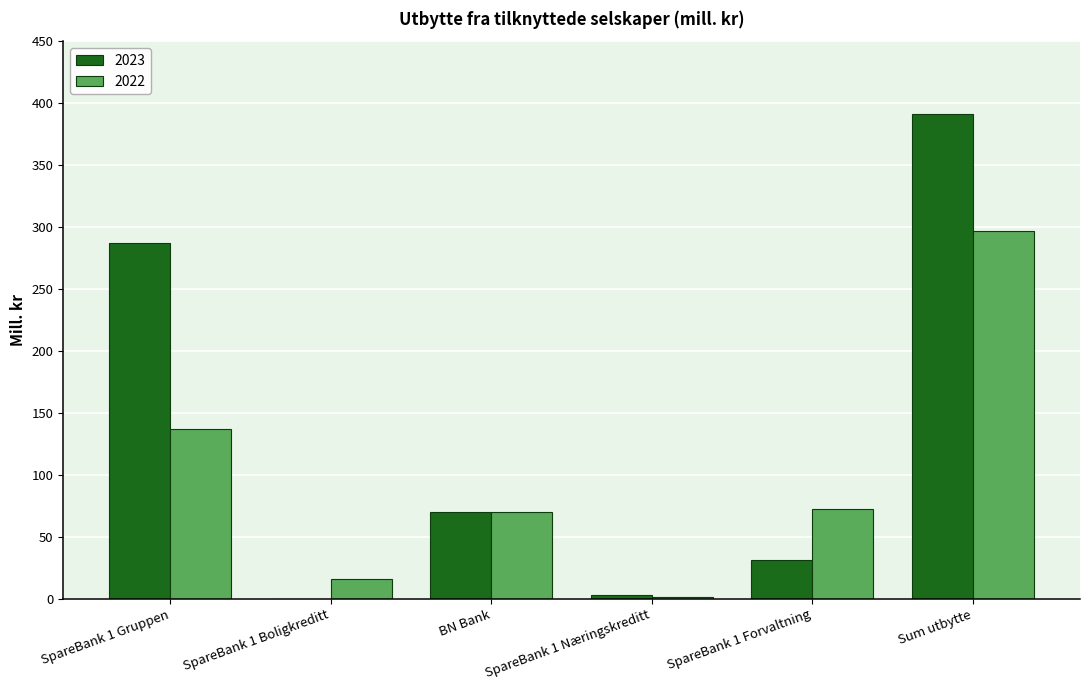

Which series changed the most between SpareBank 1 Gruppen and Sum utbytte?

2022